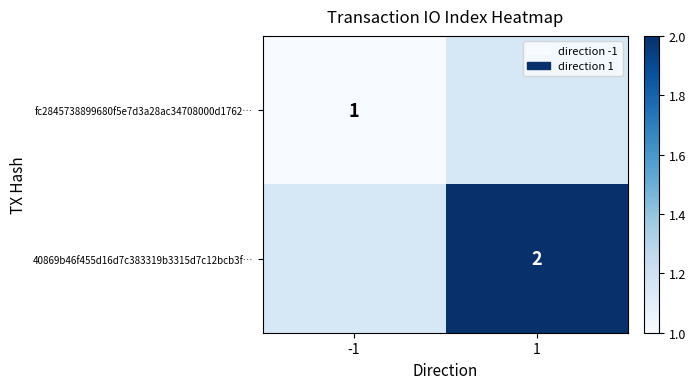

How many categories are shown in the chart?

2